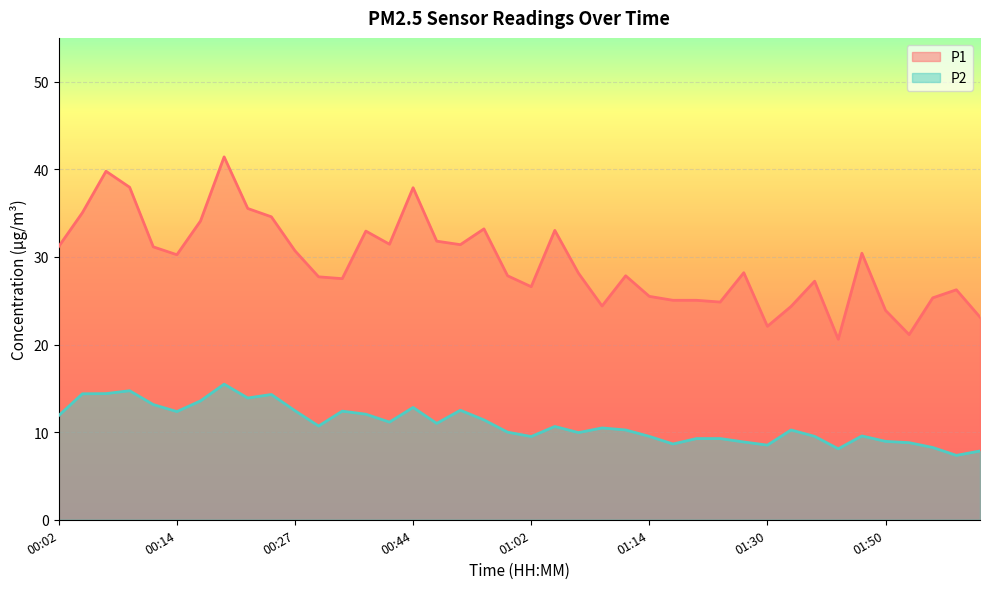

How many values in the P2 series exceed 10?

23